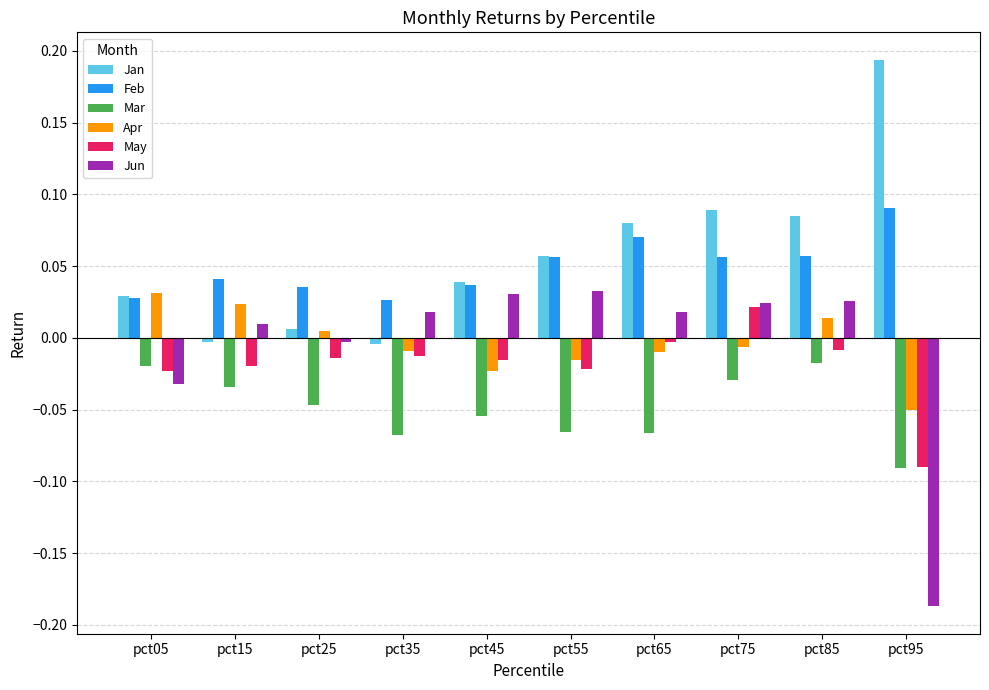

What is the sum of all Mar values?

-0.5